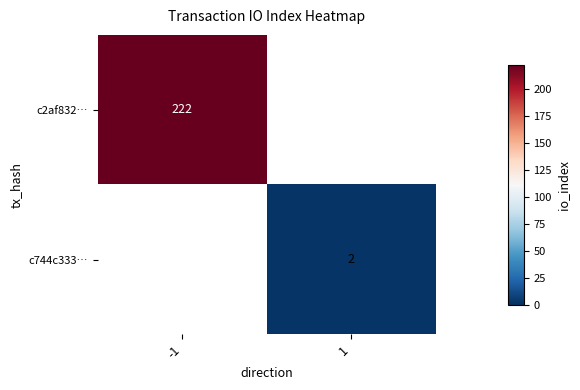

At how many categories does at least one series exceed 135?

1